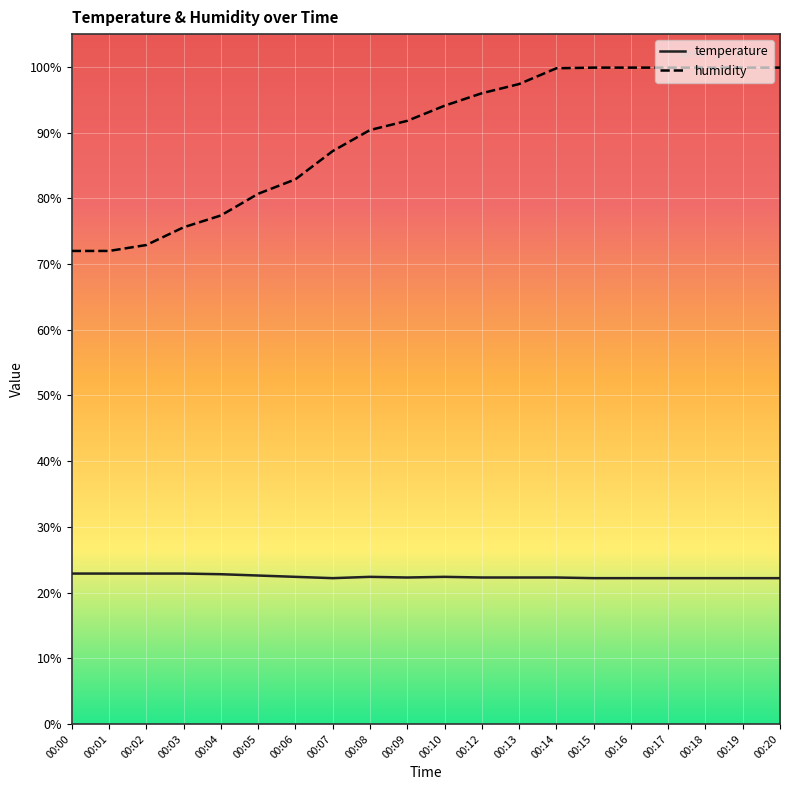

True or false: temperature has a value of 30.9 at 00:12.

False